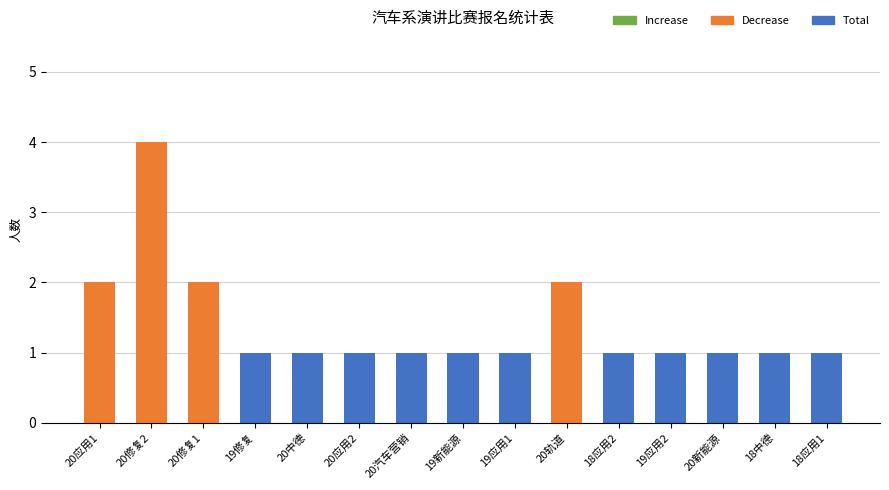

Which has a higher value, 18中德 or 20轨道?

20轨道